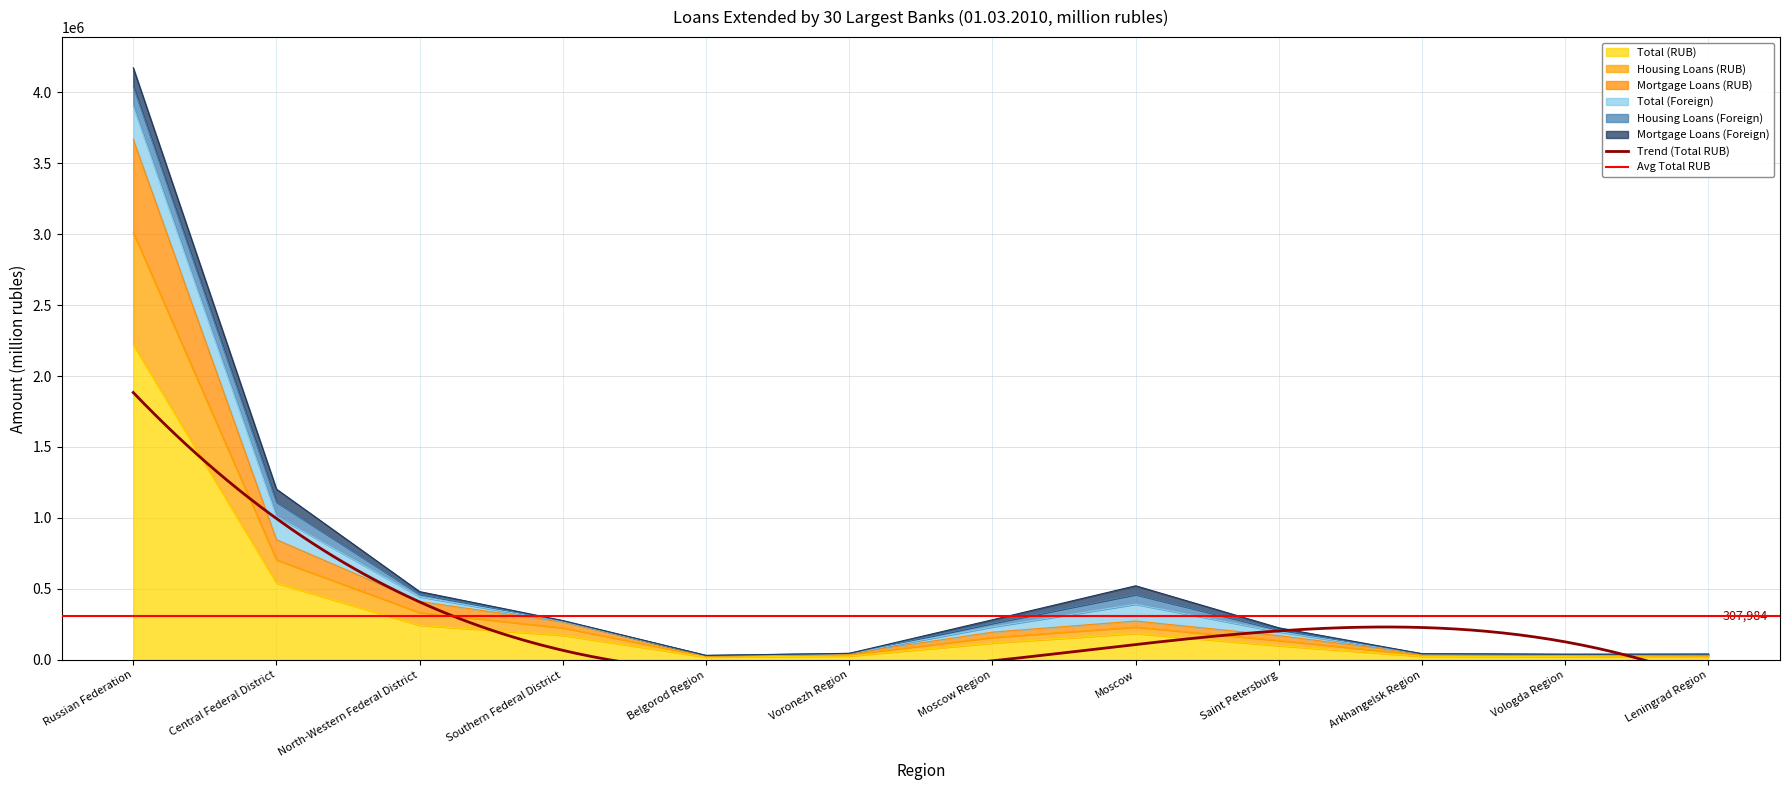

Where is Total (RUB) nearest to the value 1119231?

Central Federal District